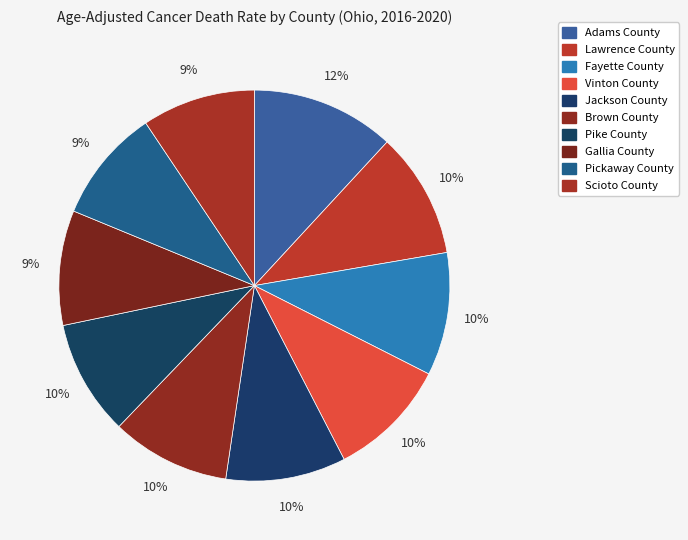

Is it true that Brown County is 16% of the pie?

False